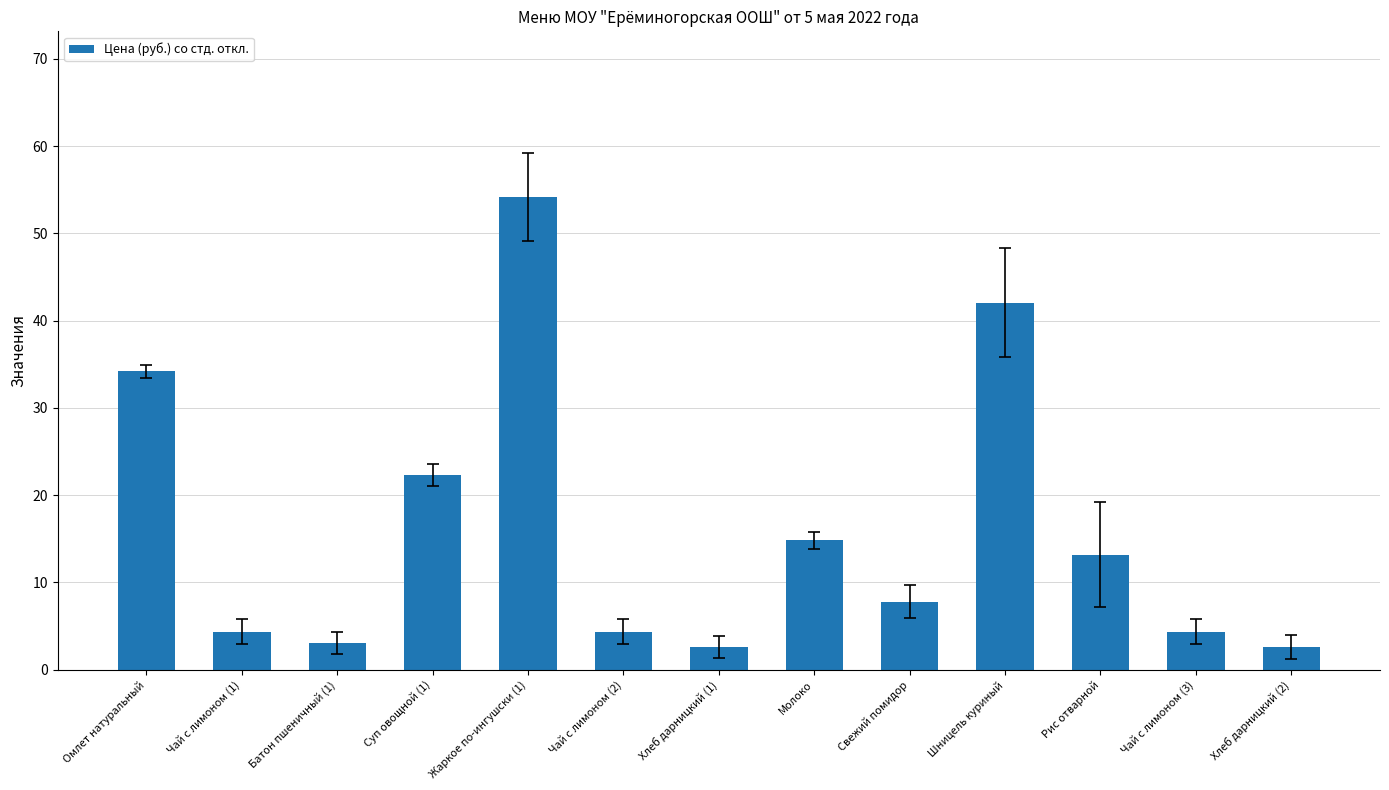

What is the average value?

16.1